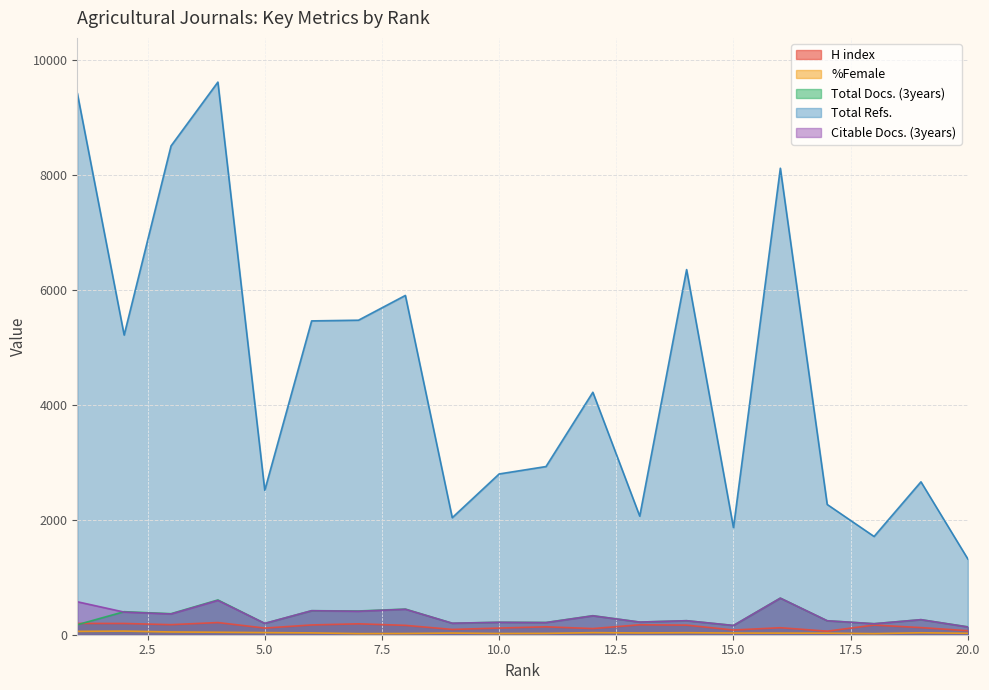

What is the value of the %Female point at the 11th from the left?

23